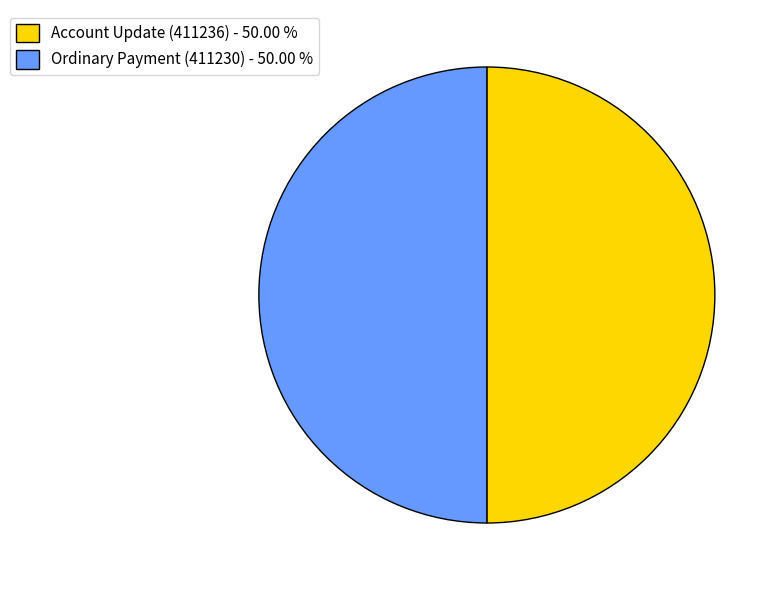

Do Ordinary Payment (411230) - 50.00 % and Account Update (411236) - 50.00 % together represent more than half of the pie?

Yes